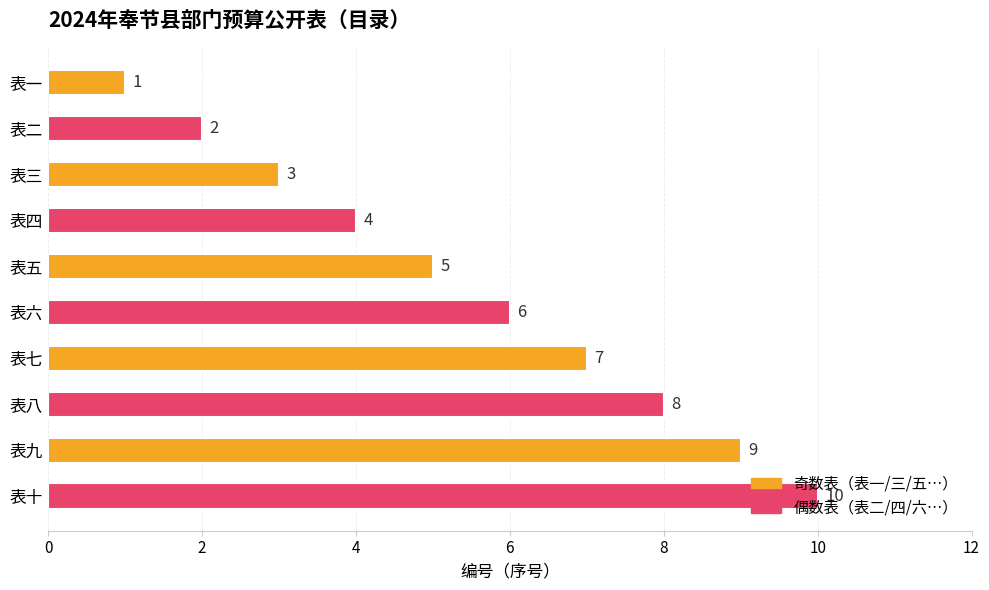

List the labels in order of value, largest first.

表十, 表九, 表八, 表七, 表六, 表五, 表四, 表三, 表二, 表一